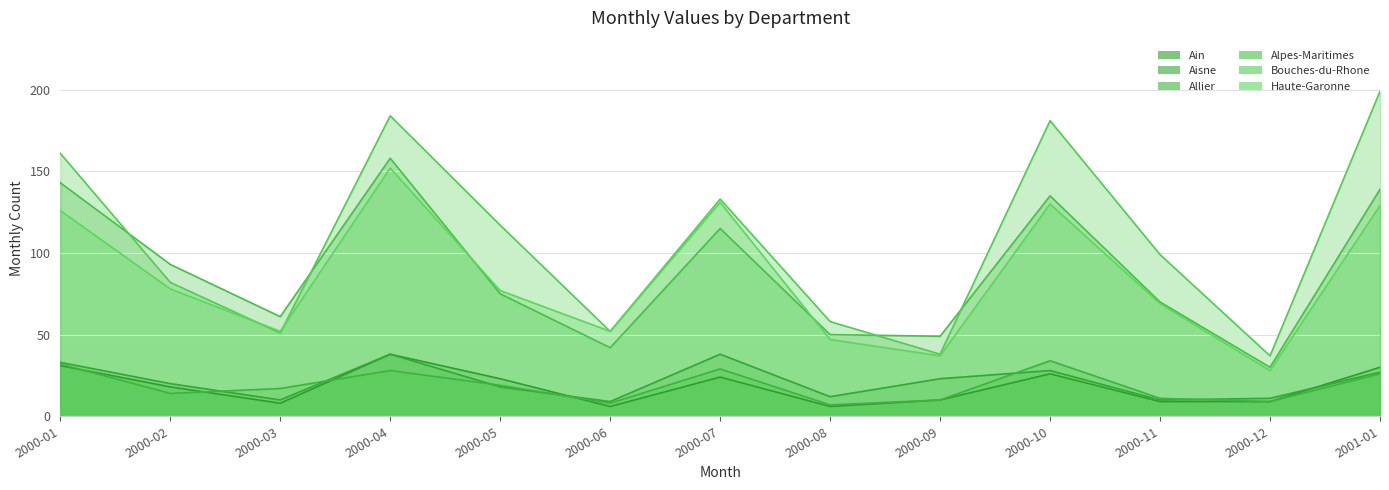

Reading left to right, list all the values displayed in this chart.

Ain: 31	18	8	38	23	6	24	6	10	26	9	9	30
Aisne: 33	20	10	38	18	9	38	12	23	28	10	11	27
Allier: 32	14	17	28	19	8	29	7	10	34	11	9	26
Alpes-Maritimes: 143	93	61	158	75	42	115	50	49	135	70	30	139
Bouches-du-Rhone: 161	82	51	184	117	52	133	58	38	181	99	37	199
Haute-Garonne: 126	78	52	152	77	52	131	47	37	130	69	28	129